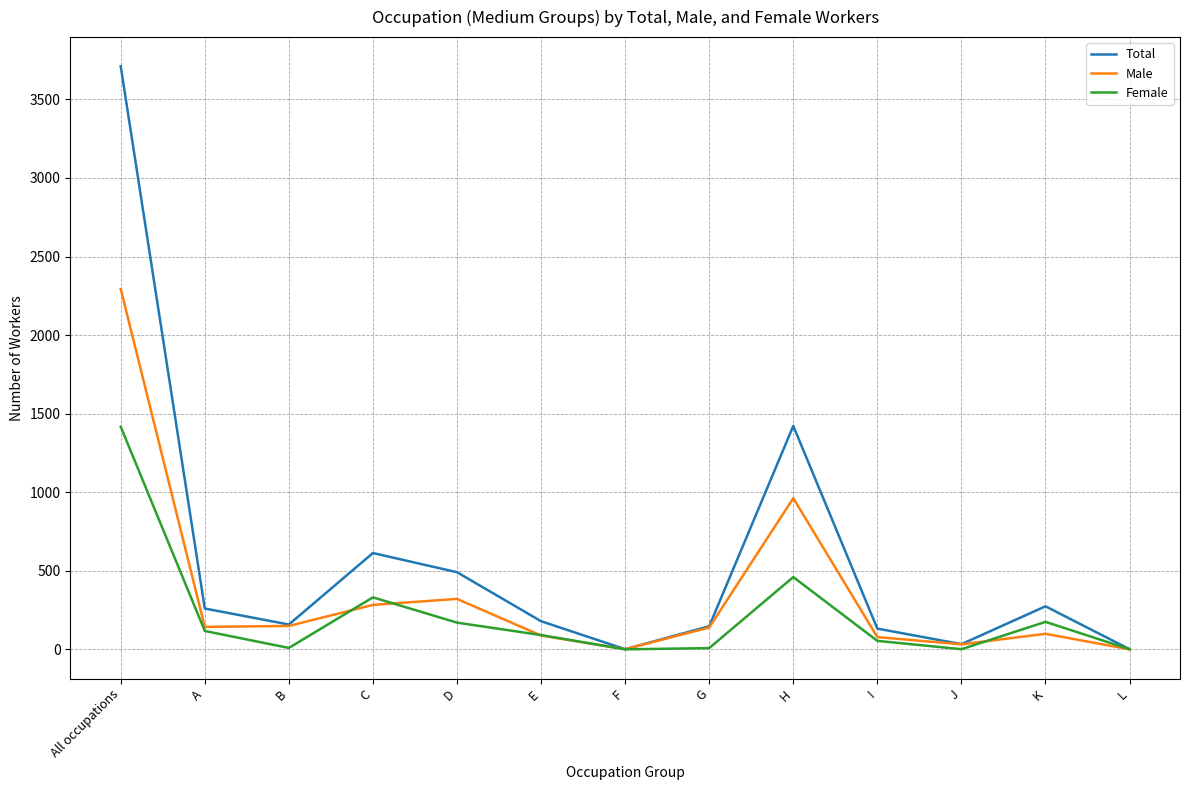

What is the maximum value shown in the chart?

3711